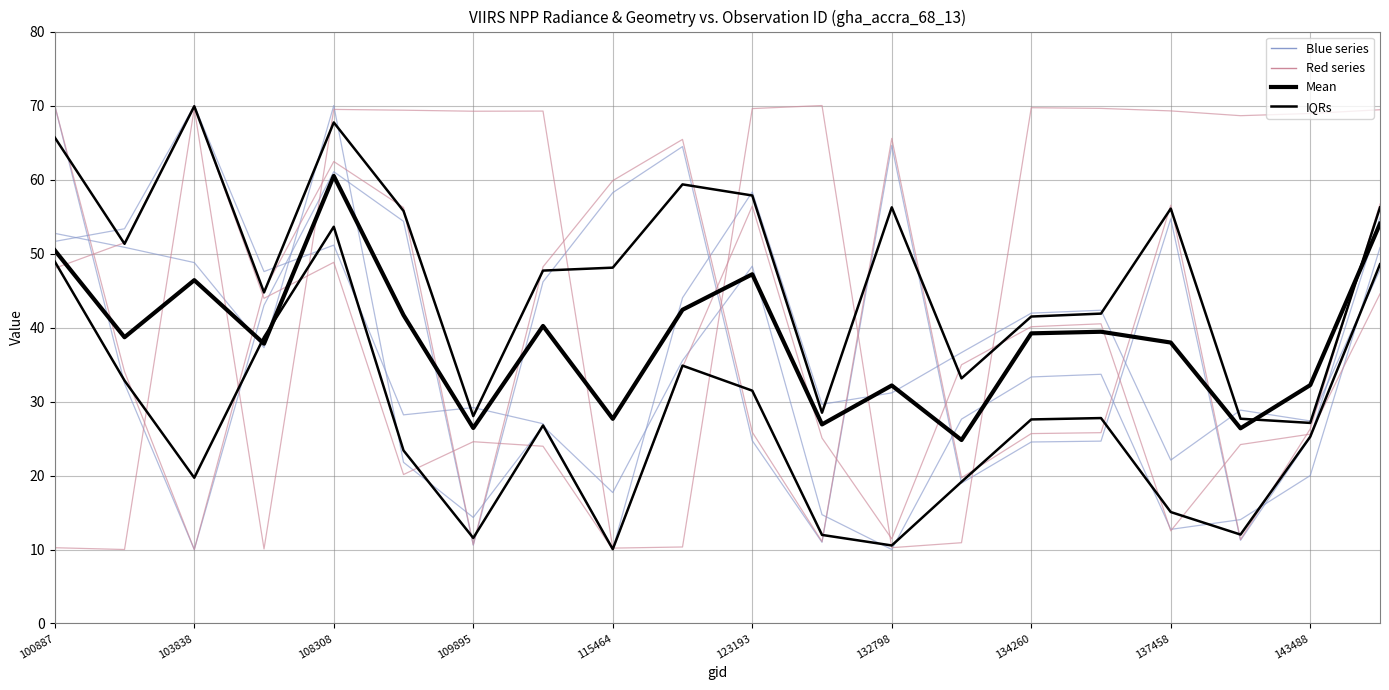

Which has a higher value, 134076 or 103838?

103838